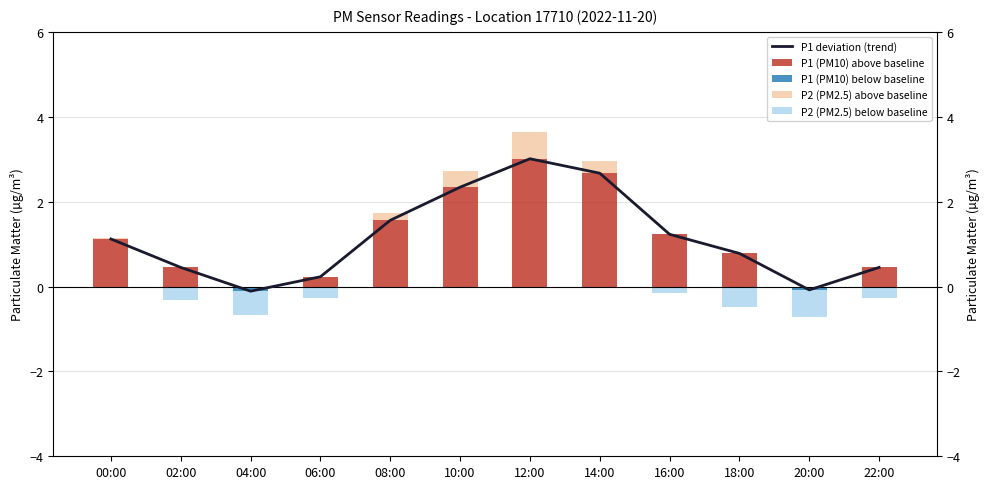

At 12:00, list the series in order from smallest to largest.

P1 (PM10) below baseline, P2 (PM2.5) below baseline, P2 (PM2.5) above baseline, P1 deviation (trend), P1 (PM10) above baseline